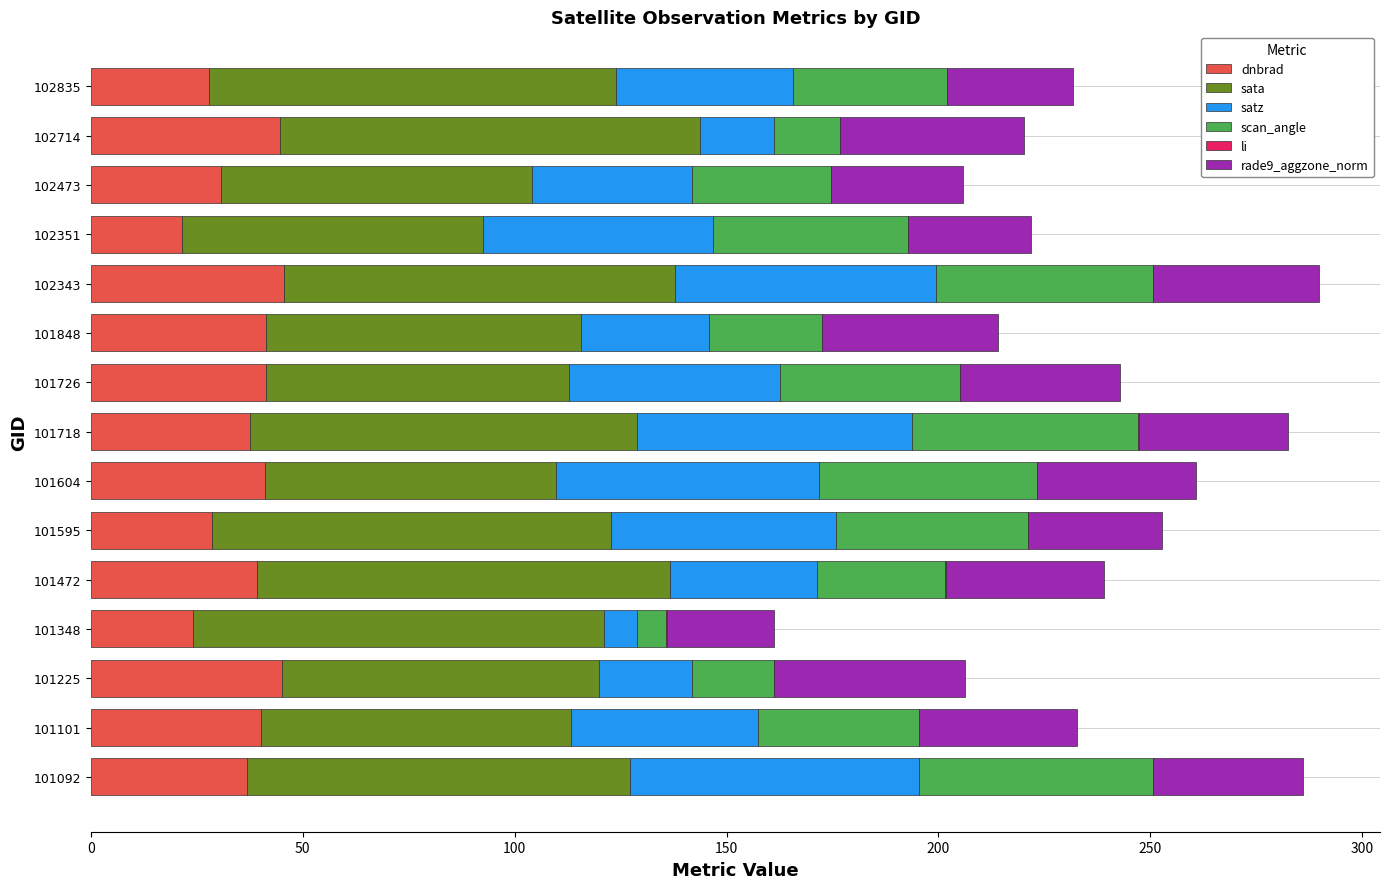

How many values in the dnbrad series exceed 39?

8